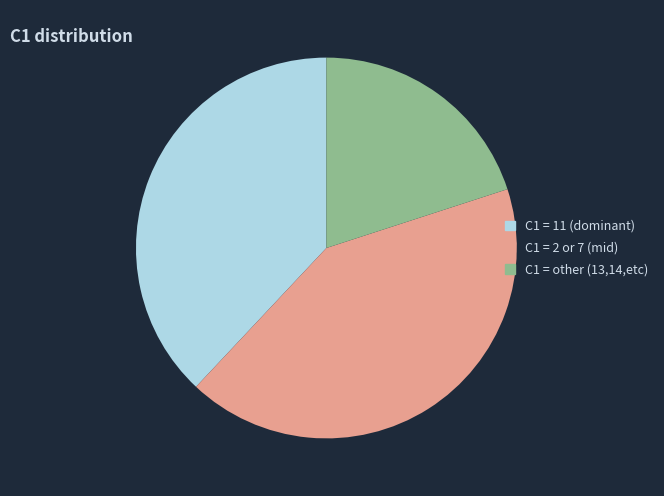

The C1 = 2 or 7 (mid) slice represents 48% of the pie. True or false?

False